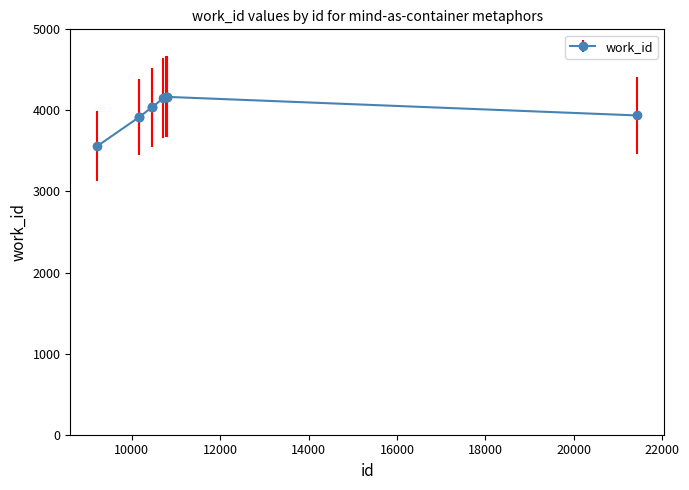

What is the minimum value shown in the chart?

3560